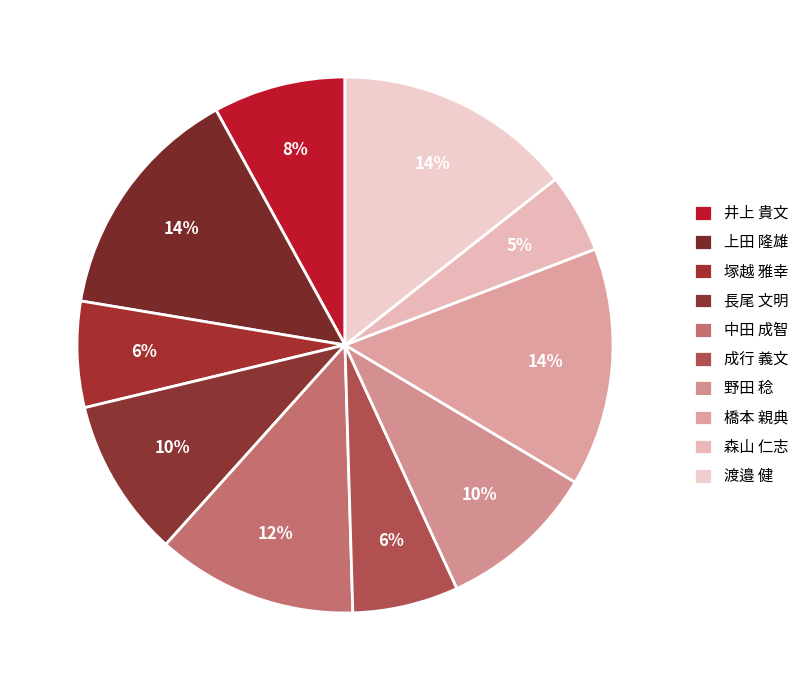

What is the ratio of the value at 野田 稔 to the value at 上田 隆雄?

0.7